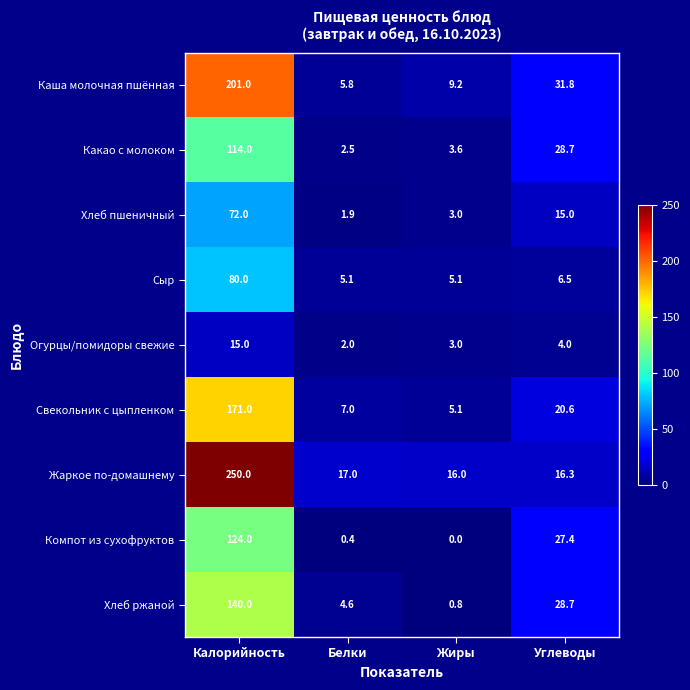

Rank the series by their maximum value, from highest to lowest.

Жаркое по-домашнему, Каша молочная пшённая, Свекольник с цыпленком, Хлеб ржаной, Компот из сухофруктов, Какао с молоком, Сыр, Хлеб пшеничный, Огурцы/помидоры свежие